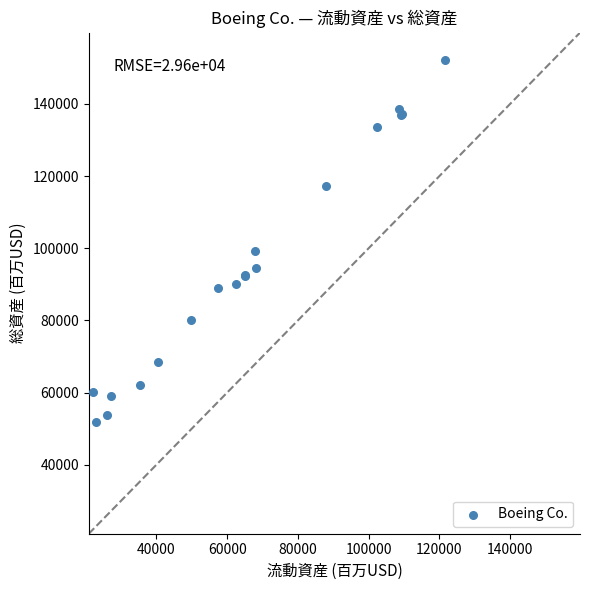

What Y value in the scatter plot is closest to 101965?

99198